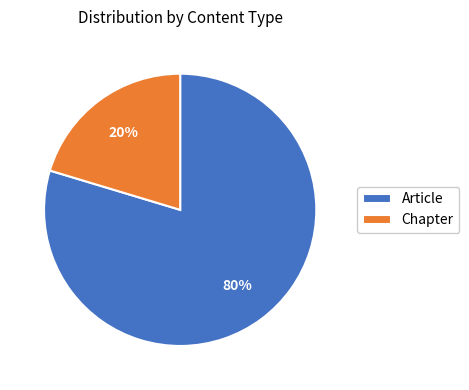

What percentage is the Chapter slice, to the nearest percent?

20%